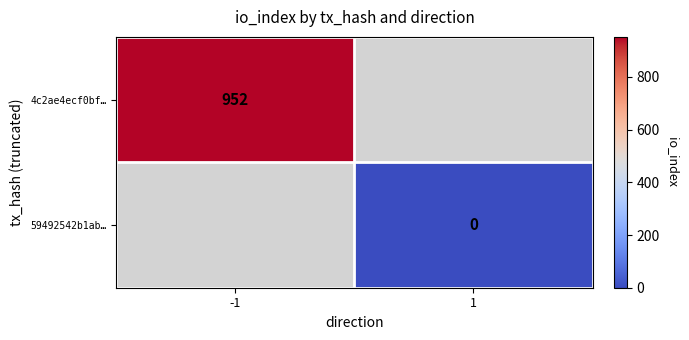

Is the value of 59492542b1ab… at 1 greater than the value of 4c2ae4ecf0bf… at -1?

No